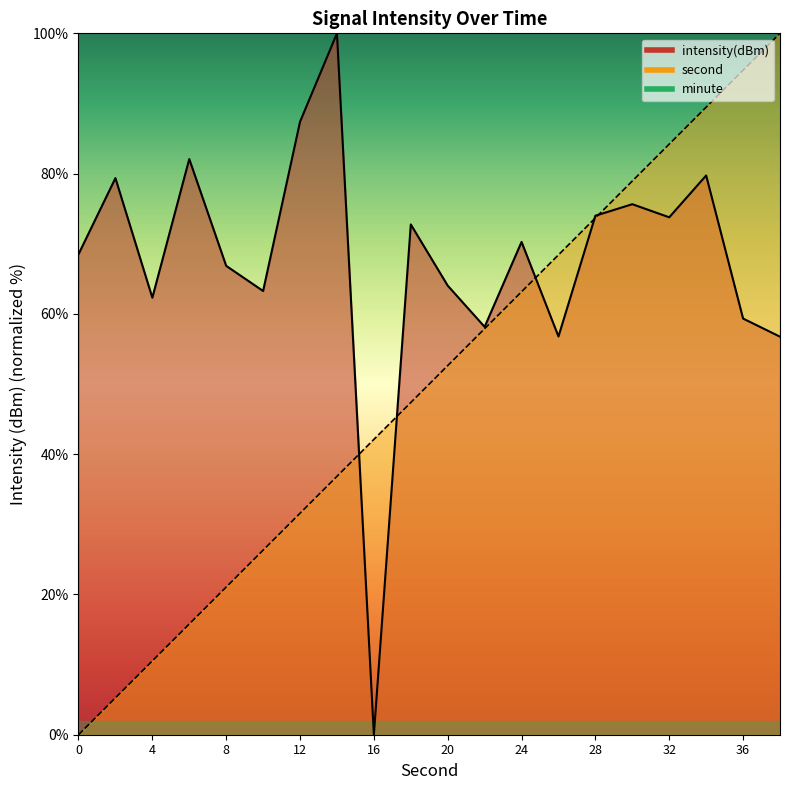

How many positive values does the second series have?

19